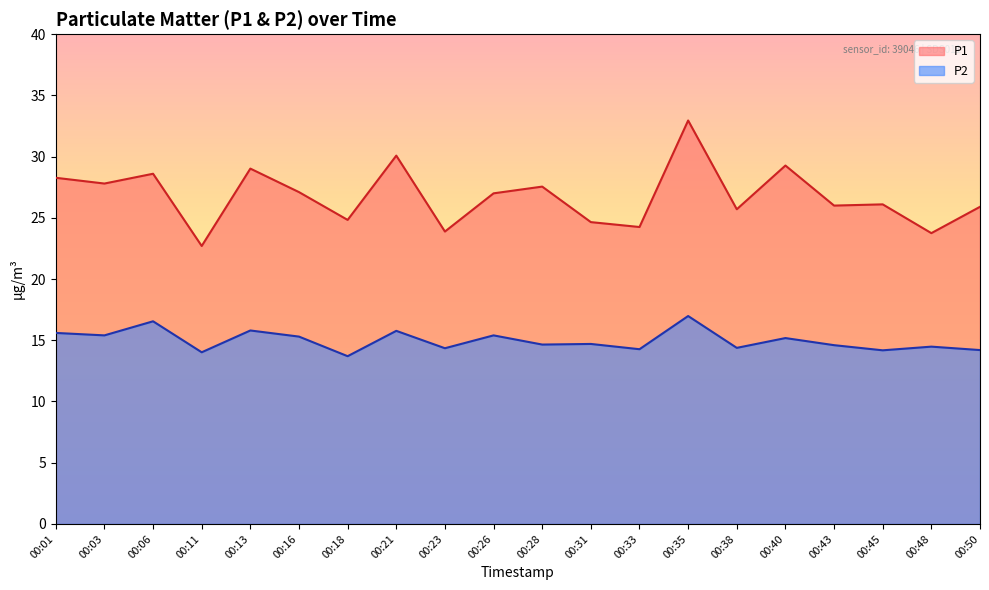

True or false: P1 has a value of 50.2 at 00:40.

False